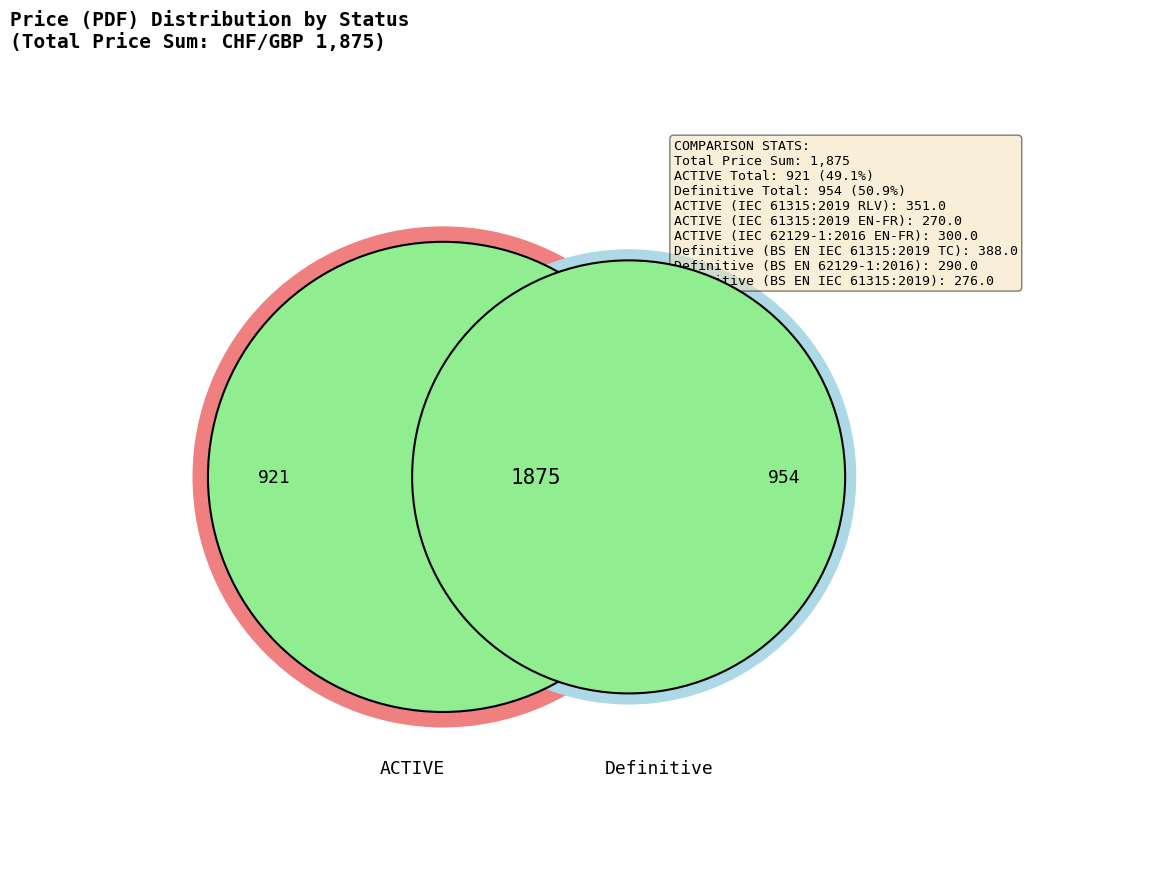

Does 2 represent more than half of the total?

No